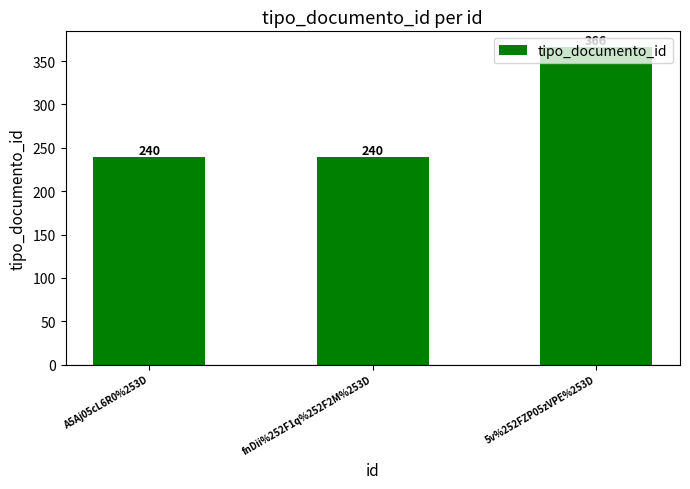

What is the minimum value shown in the chart?

240